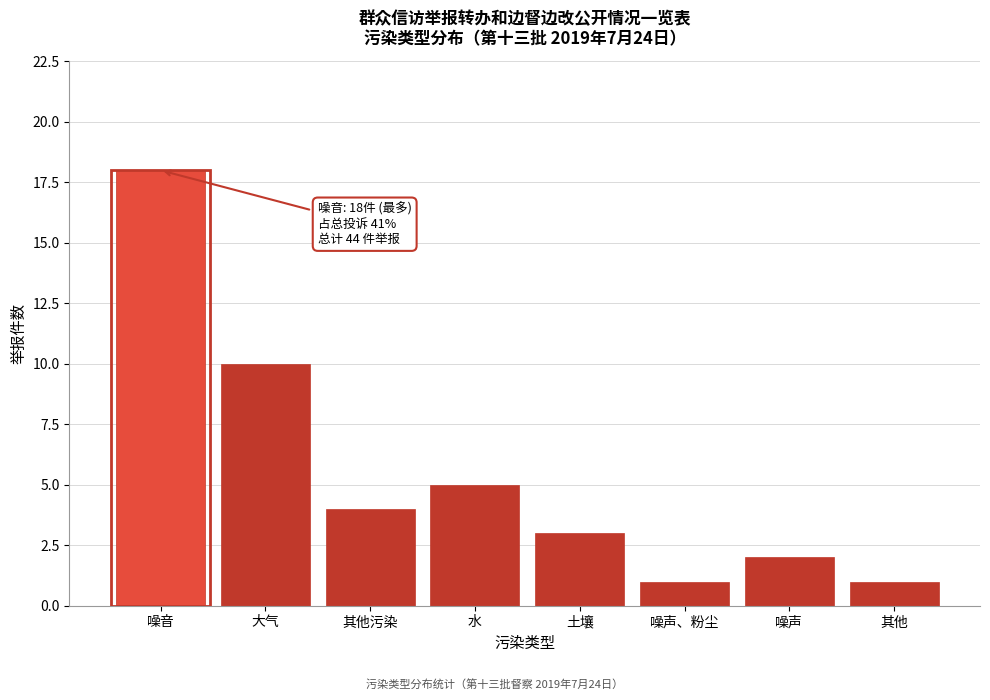

Reading left to right, what are all the values shown in this chart?

噪音=18	大气=10	其他污染=4	水=5	土壤=3	噪声、粉尘=1	噪声=2	其他=1